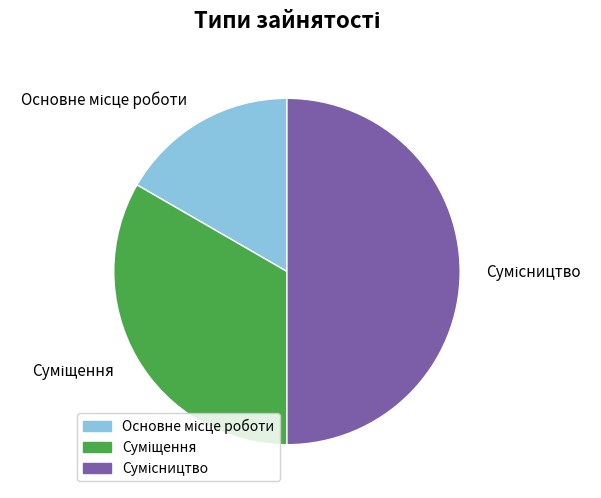

Count the number of slices in the pie.

3